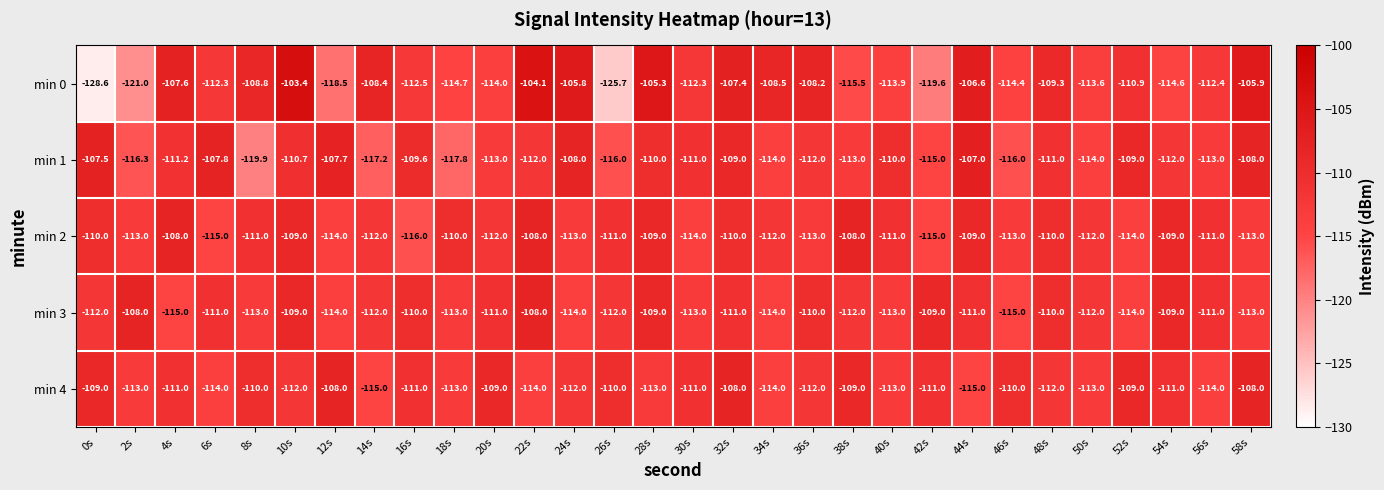

Which category has the lowest value across all series?

0s